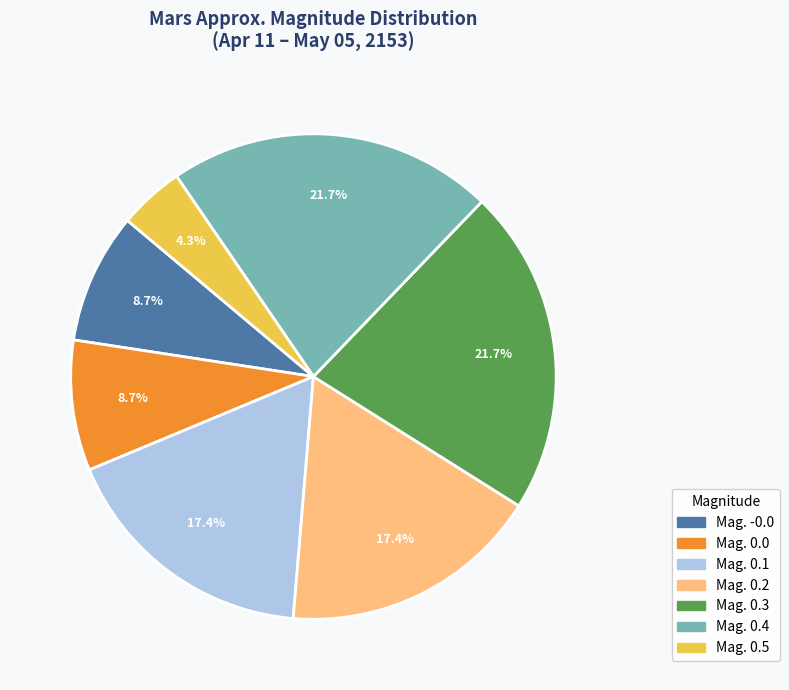

Is there any slice that represents more than half of the pie?

No